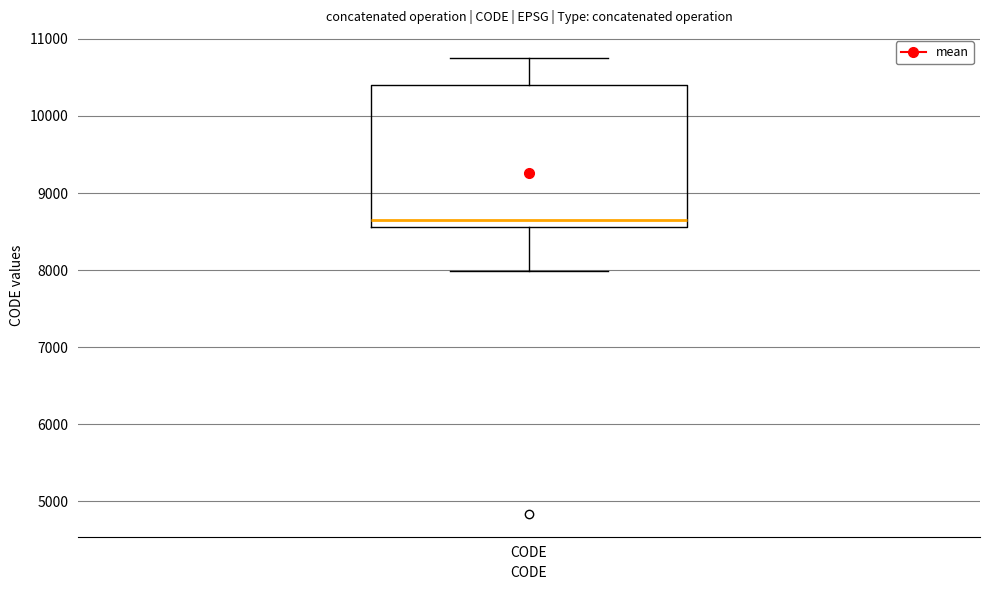

Read this box plot against the y-axis: the position of the median line, the range covered by the box, and the ends of both whiskers. The values are not printed on the chart, so give them approximately, as read against the axis.

median 8700, box 8600 to 10400, whiskers 8000 to 10800